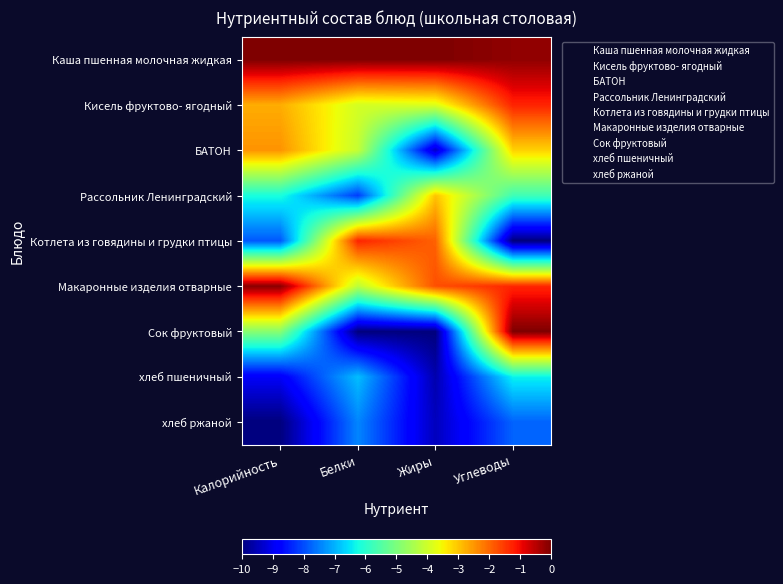

Reading left to right, list all the values displayed in this chart.

Каша пшенная молочная жидкая: Калорийность=0.0	Белки=0.0	Жиры=0.0	Углеводы=-0.2
Кисель фруктово- ягодный: Калорийность=-2.7	Белки=-3.9	Жиры=-3.8	Углеводы=-1.3
БАТОН: Калорийность=-2.5	Белки=-4.1	Жиры=-9.4	Углеводы=-3.1
Рассольник Ленинградский: Калорийность=-6.2	Белки=-8.2	Жиры=-3.0	Углеводы=-5.7
Котлета из говядины и грудки птицы: Калорийность=-7.9	Белки=-1.3	Жиры=-1.9	Углеводы=-10.0
Макаронные изделия отварные: Калорийность=-0.1	Белки=-4.2	Жиры=-1.7	Углеводы=-1.3
Сок фруктовый: Калорийность=-4.9	Белки=-10.0	Жиры=-10.0	Углеводы=0.0
хлеб пшеничный: Калорийность=-8.9	Белки=-6.9	Жиры=-9.6	Углеводы=-6.4
хлеб ржаной: Калорийность=-10.0	Белки=-7.4	Жиры=-9.4	Углеводы=-7.8